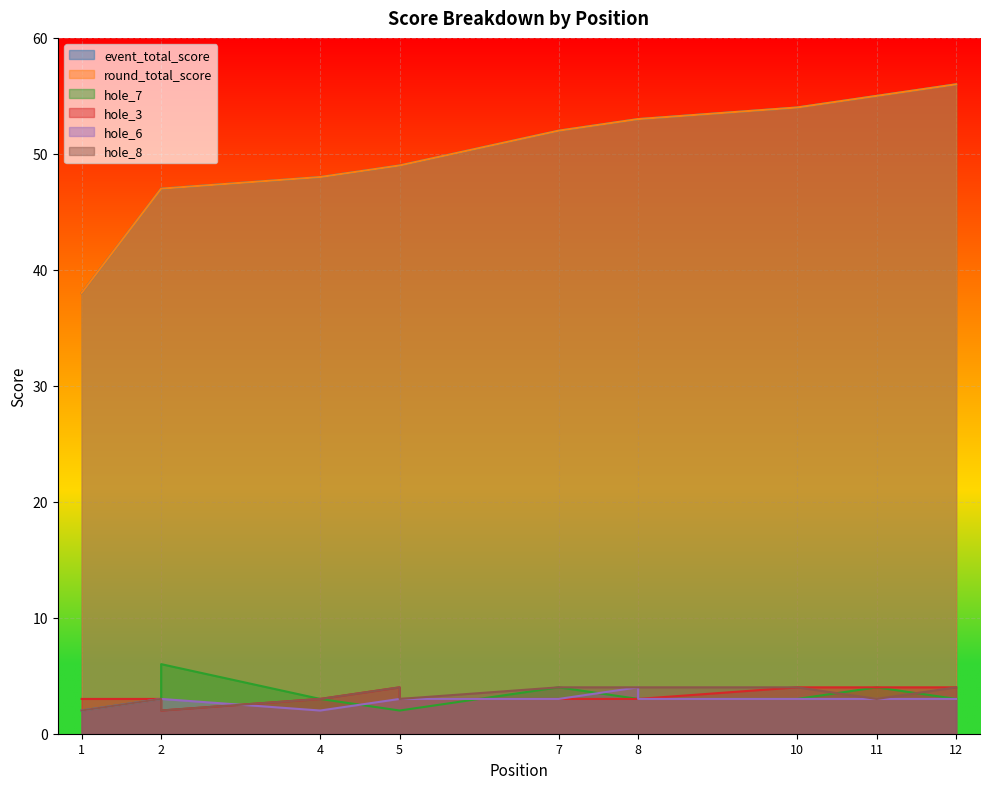

What are all the series names shown in the legend?

event_total_score, round_total_score, hole_7, hole_3, hole_6, hole_8